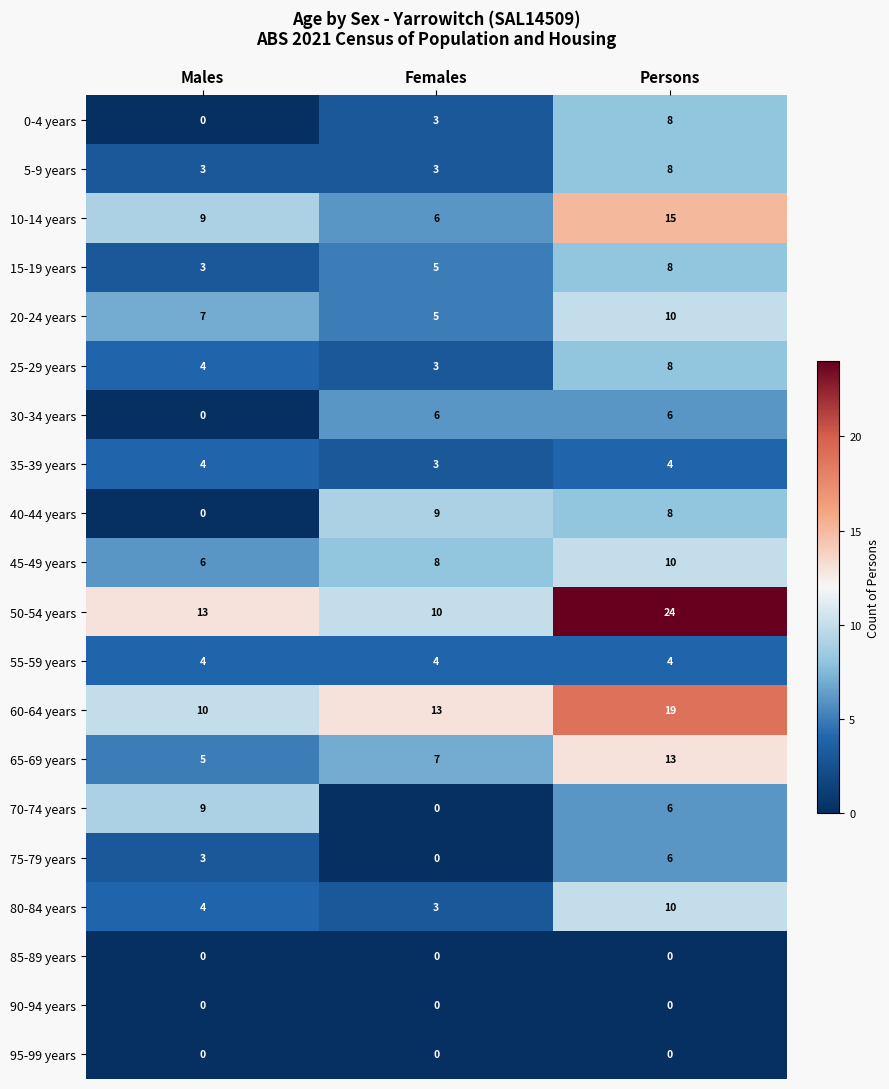

Which series has the largest total across all categories?

50-54 years